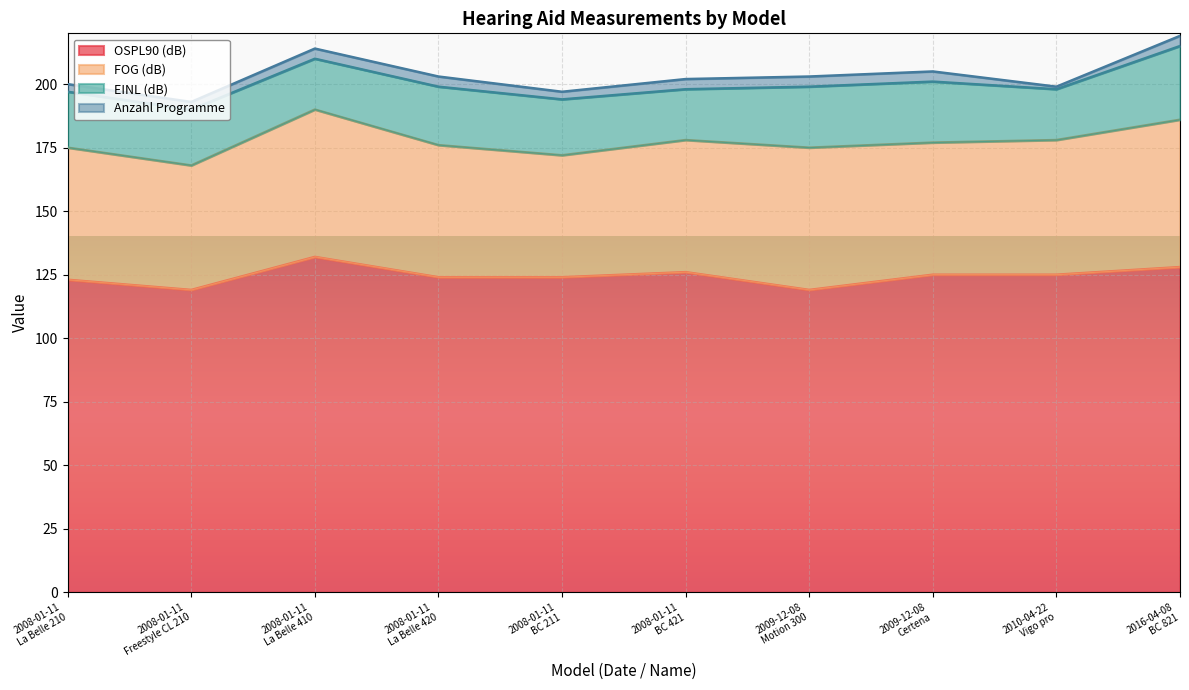

Reading right to left, extract all data points from this chart.

OSPL90 (dB): 128	125	125	119	126	124	124	132	119	123
FOG (dB): 58	53	52	56	52	48	52	58	49	52
EINL (dB): 29	20	24	24	20	22	23	20	22	22
Anzahl Programme: 4	1	4	4	4	3	4	4	3	3